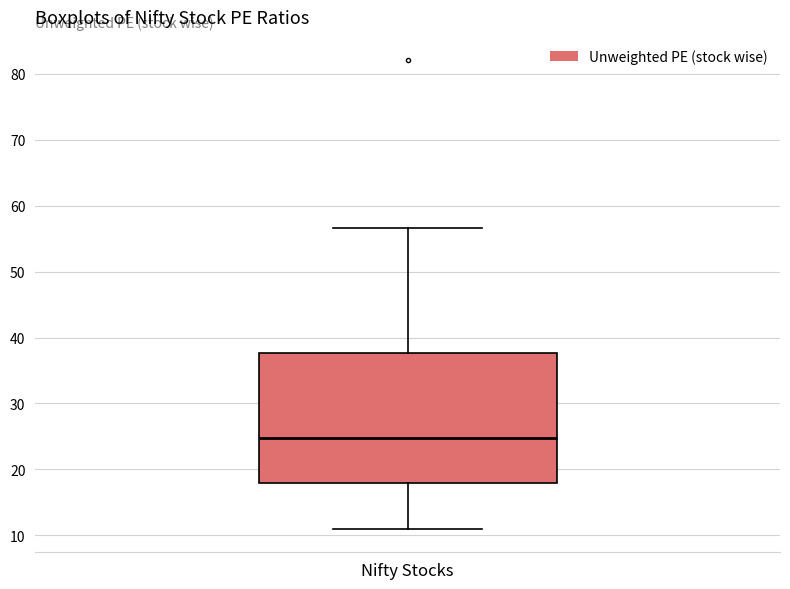

Transcribe this box plot: give where the median line is, the range the box spans, and where the two whiskers end, as read against the y-axis. The values are not printed on the chart, so give them approximately, as read against the axis.

median 25, box 18 to 38, whiskers 11 to 57